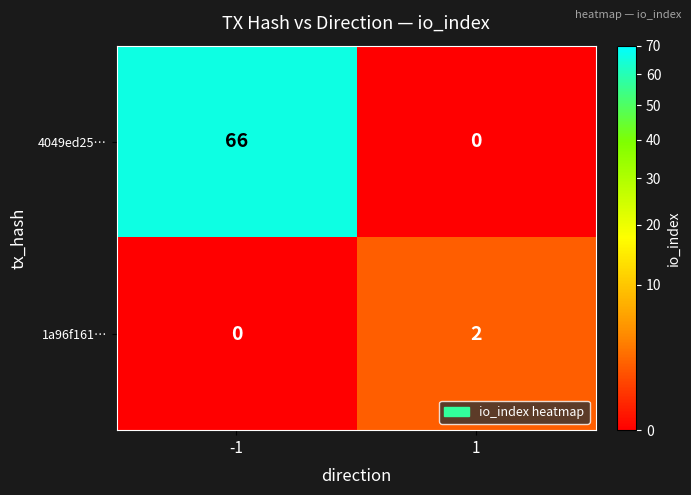

What is the sum of all 4049ed25… values?

66